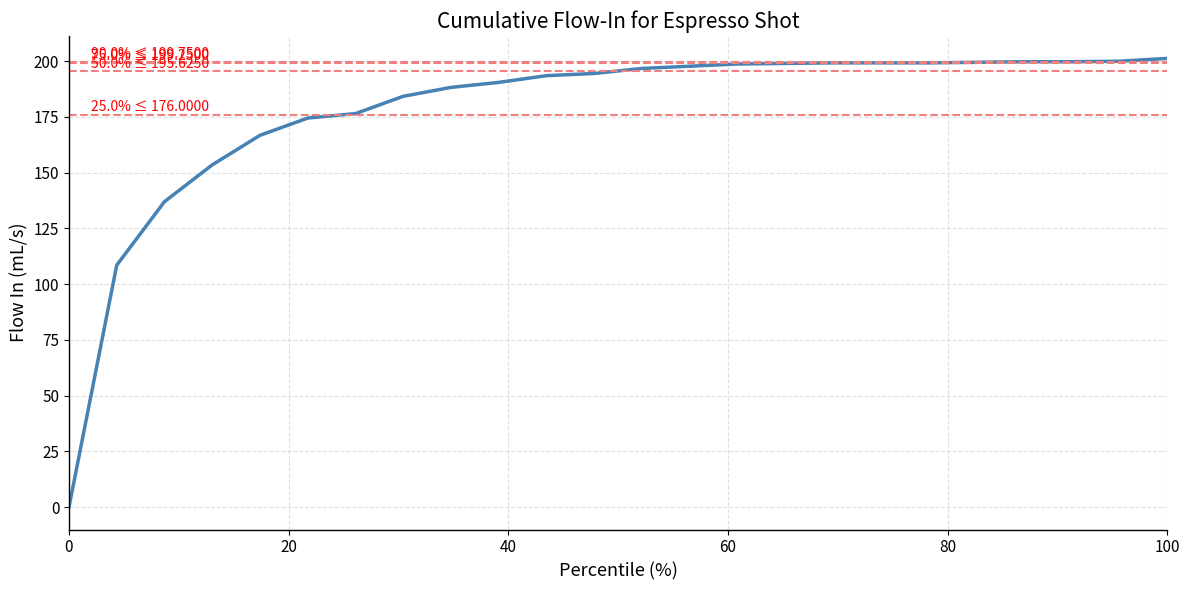

Is this an area chart (filled region under the line)?

No